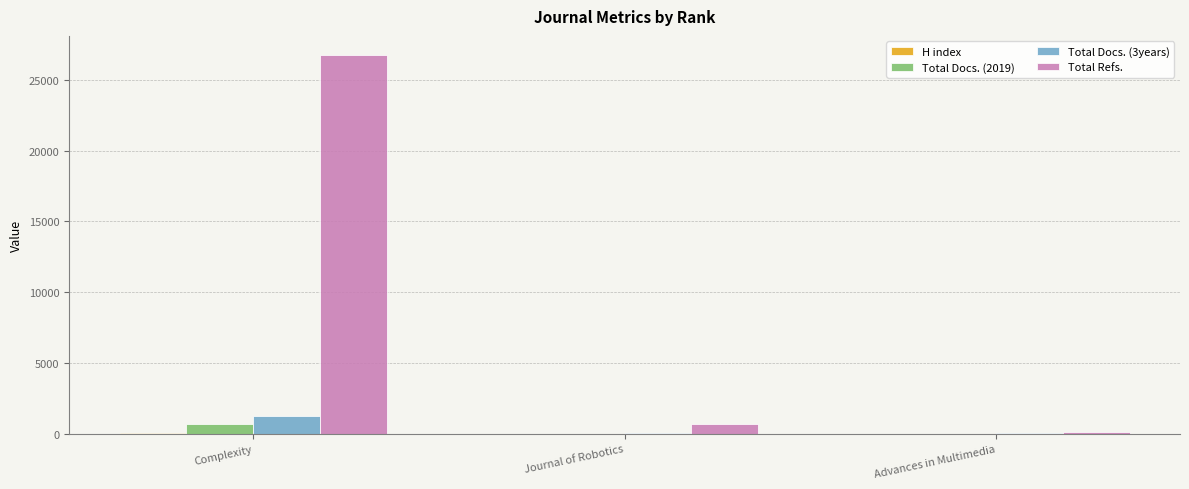

Is it true that Total Docs. (2019) equals 673 at Complexity?

True